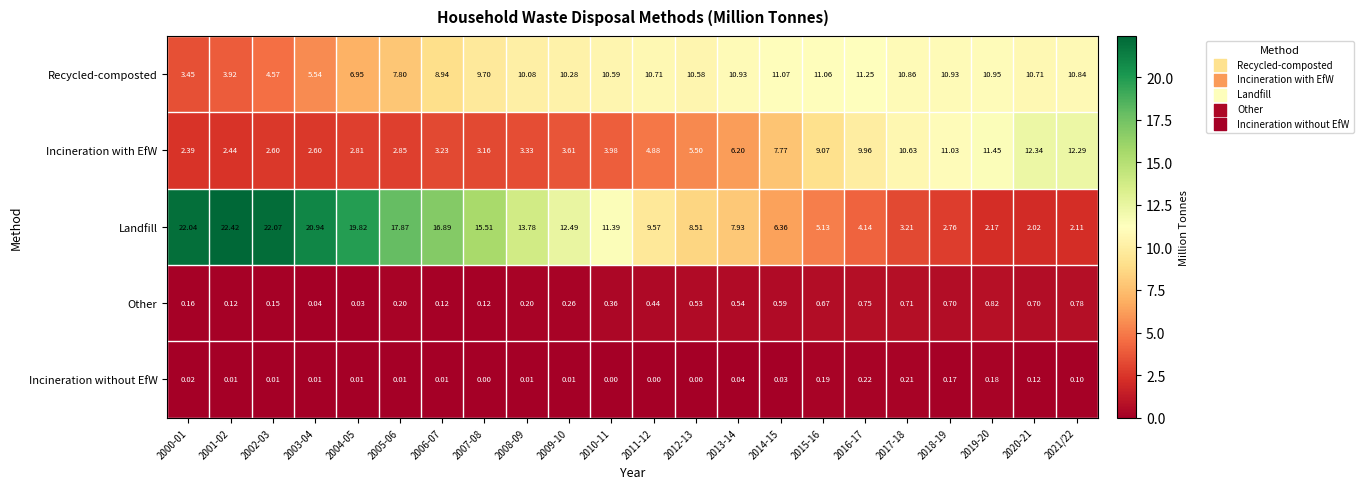

Between 2000-01 and 2011-12, which series saw the biggest shift?

Landfill